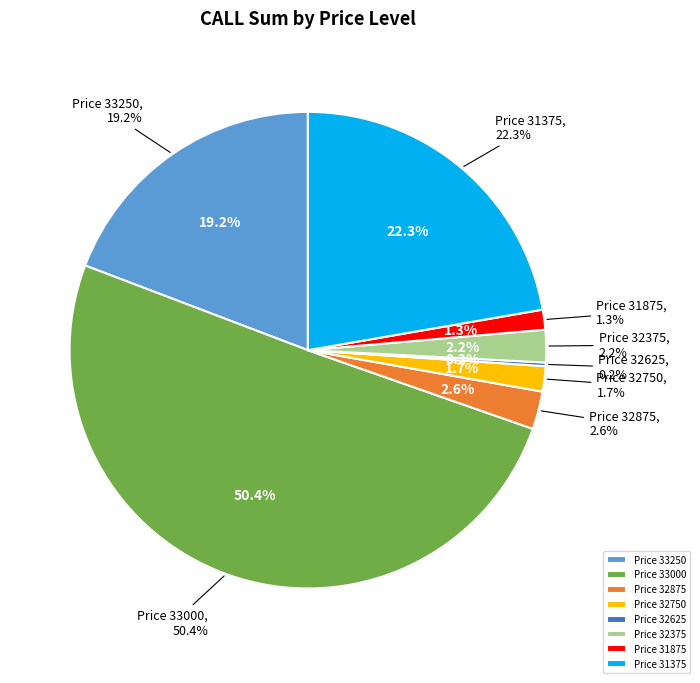

What is the largest slice in the pie chart?

33000